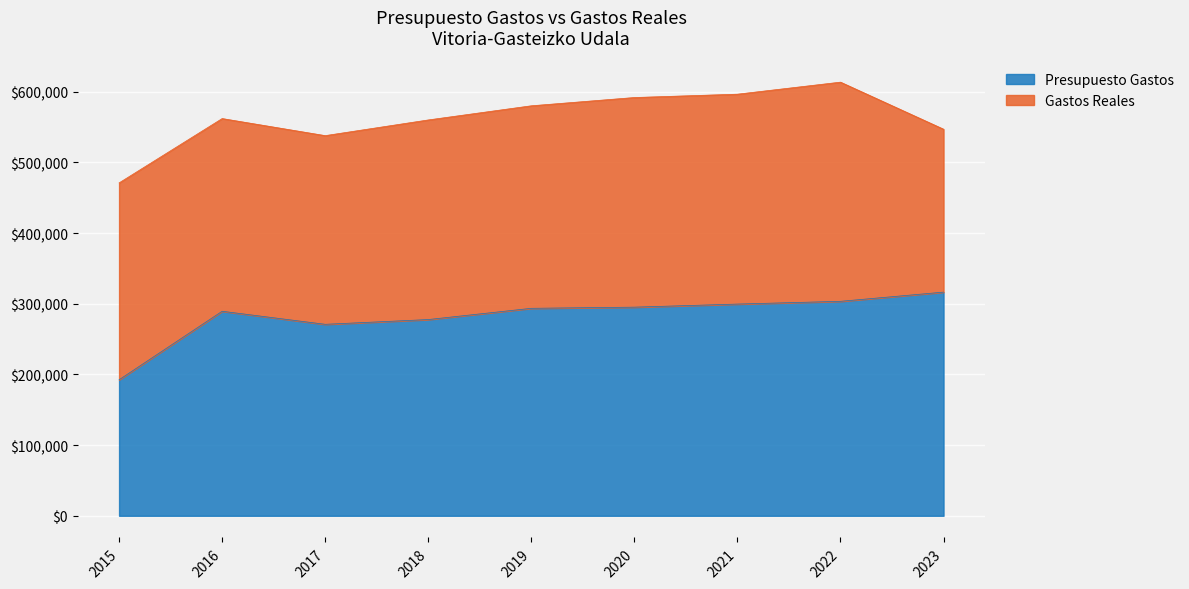

How many lines are shown in the chart?

2